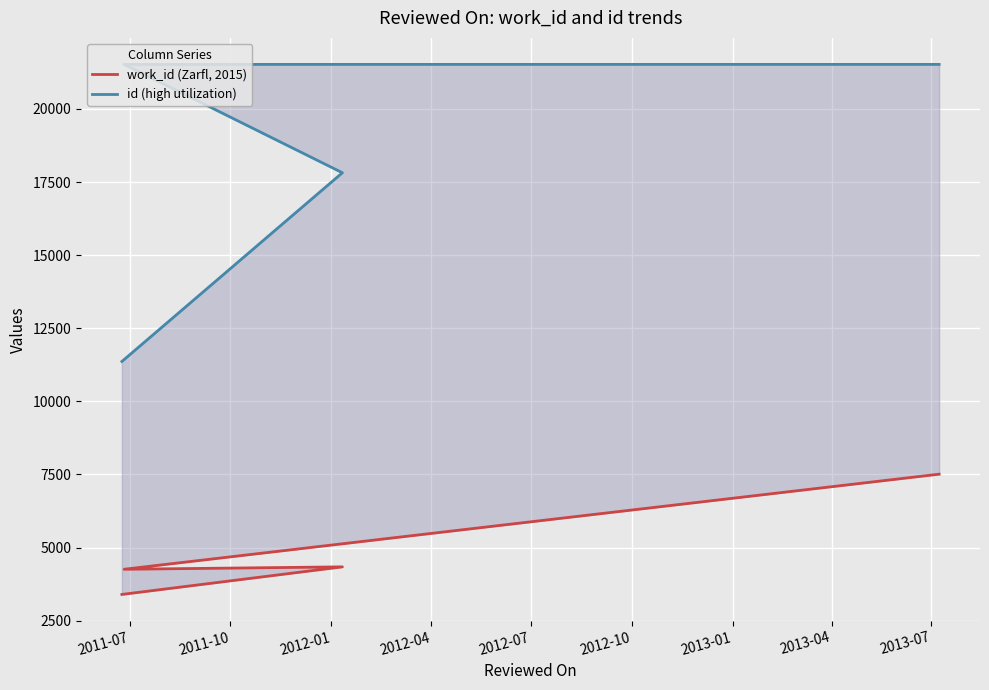

Count the id (high utilization) values in the range 17819 to 21525.

3